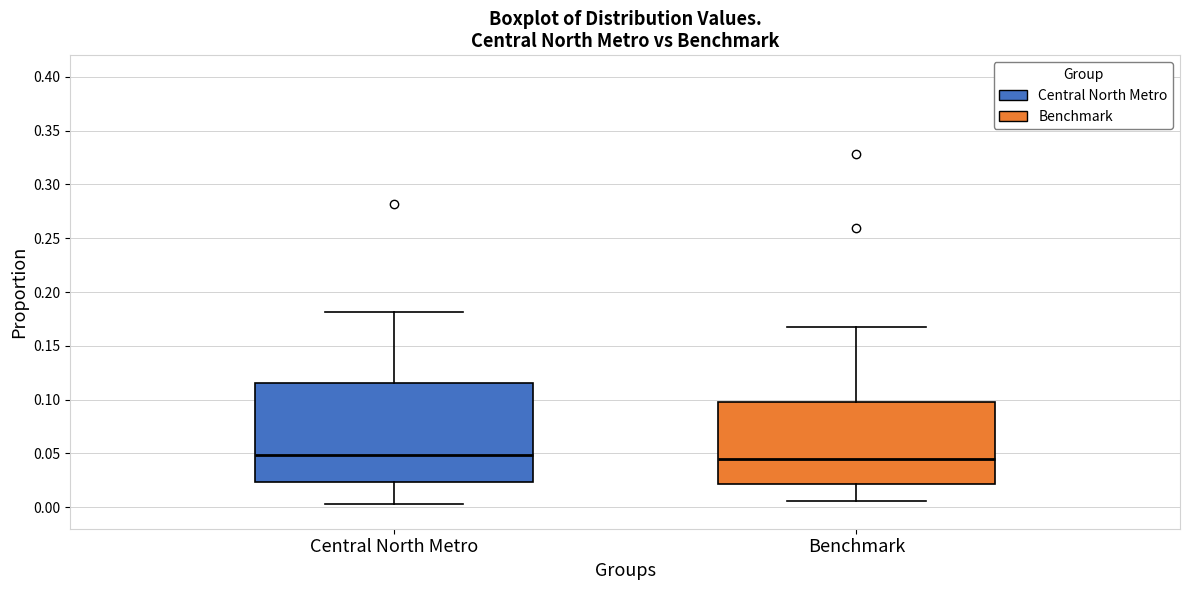

Reading left to right, read every box against the y-axis: the position of its median line, the range the box covers, and the ends of its whiskers. The values are not printed on the chart, so give them approximately, as read against the axis.

Central North Metro: median 0.050, box 0.025 to 0.115, whiskers 0.005 to 0.180
Benchmark: median 0.045, box 0.020 to 0.095, whiskers 0.005 to 0.170